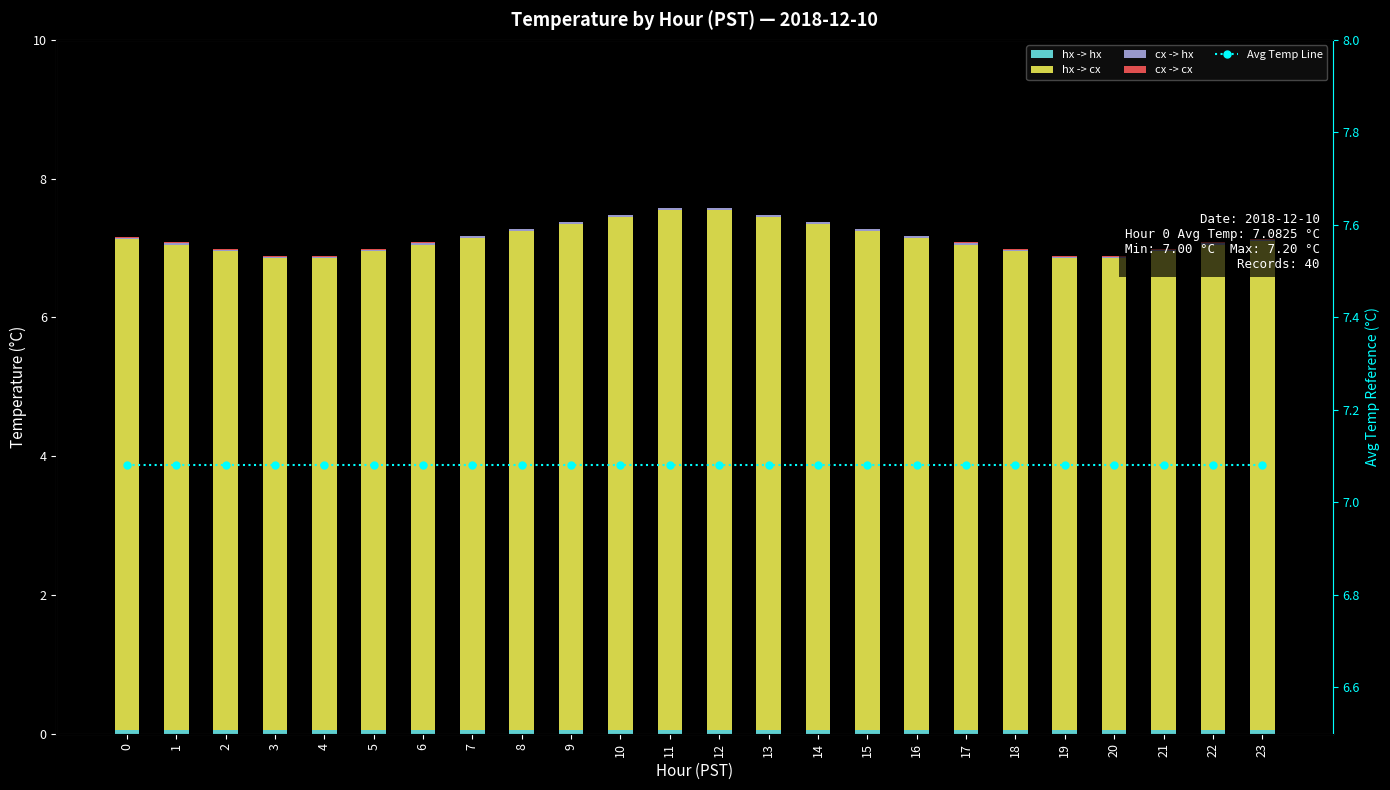

At how many categories does at least one series exceed 1?

24